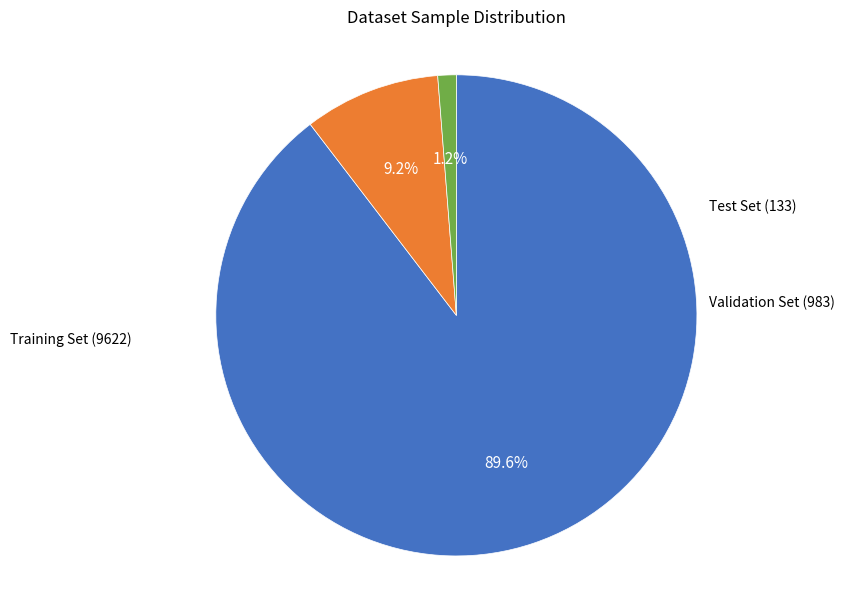

Is there any slice that represents more than half of the pie?

Yes